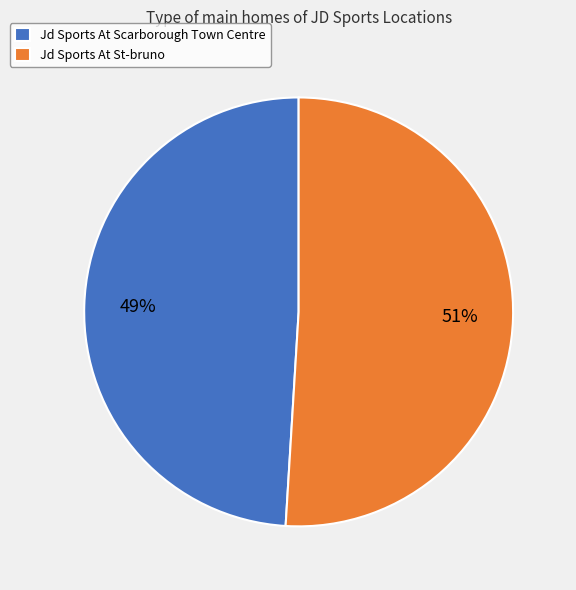

Does any single category account for the majority?

Yes